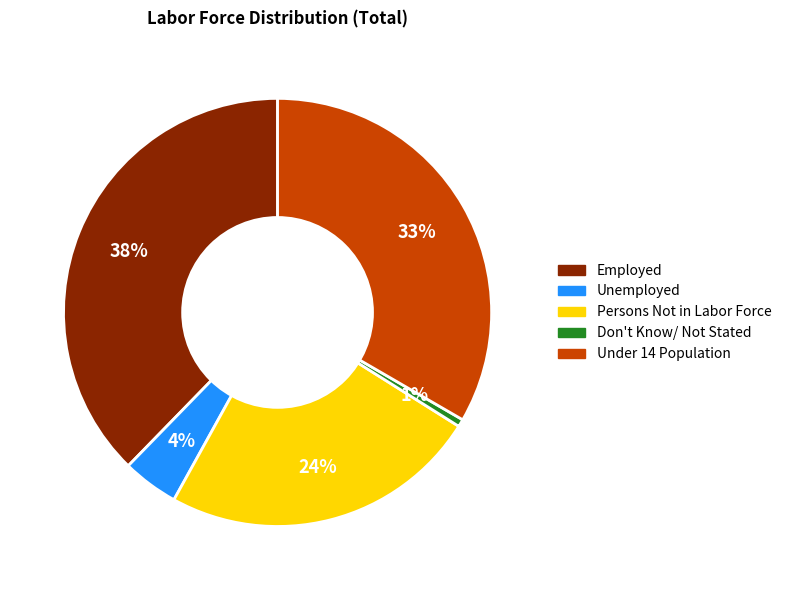

Is the sum of Persons Not in Labor Force and Don't Know/ Not Stated greater than half?

No